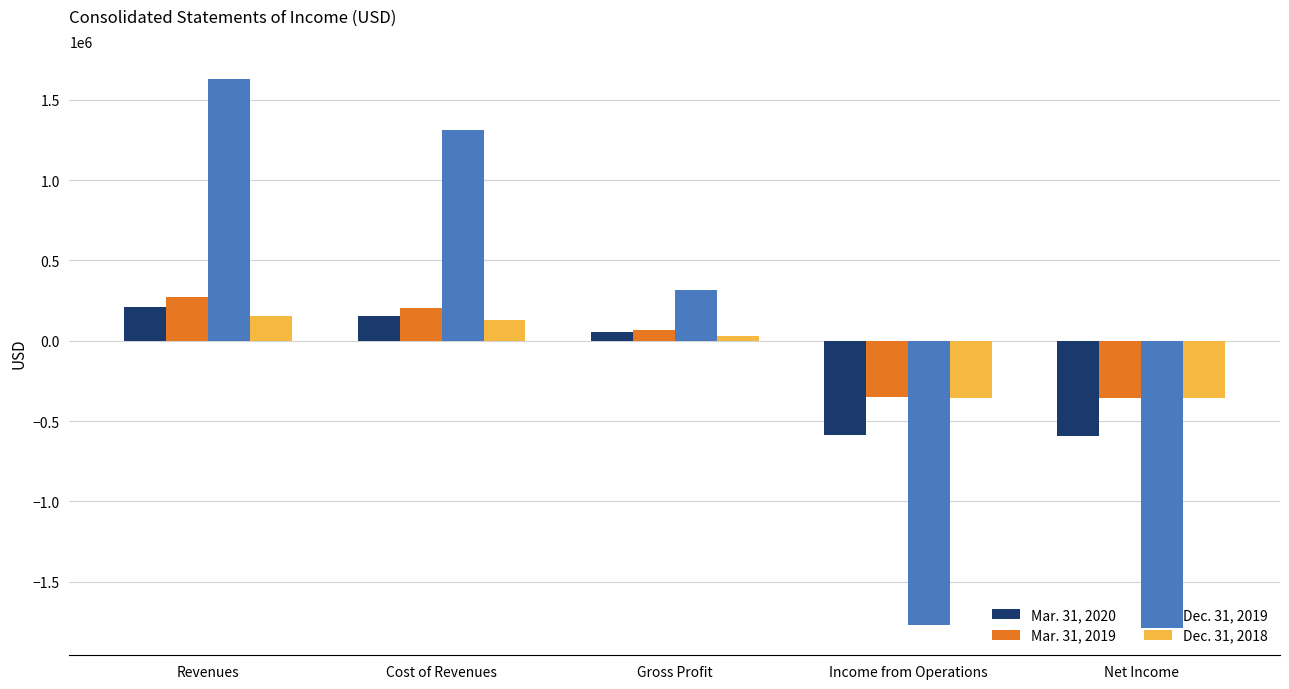

Rank the series by their average value, from highest to lowest.

Mar. 31, 2019, Dec. 31, 2019, Dec. 31, 2018, Mar. 31, 2020